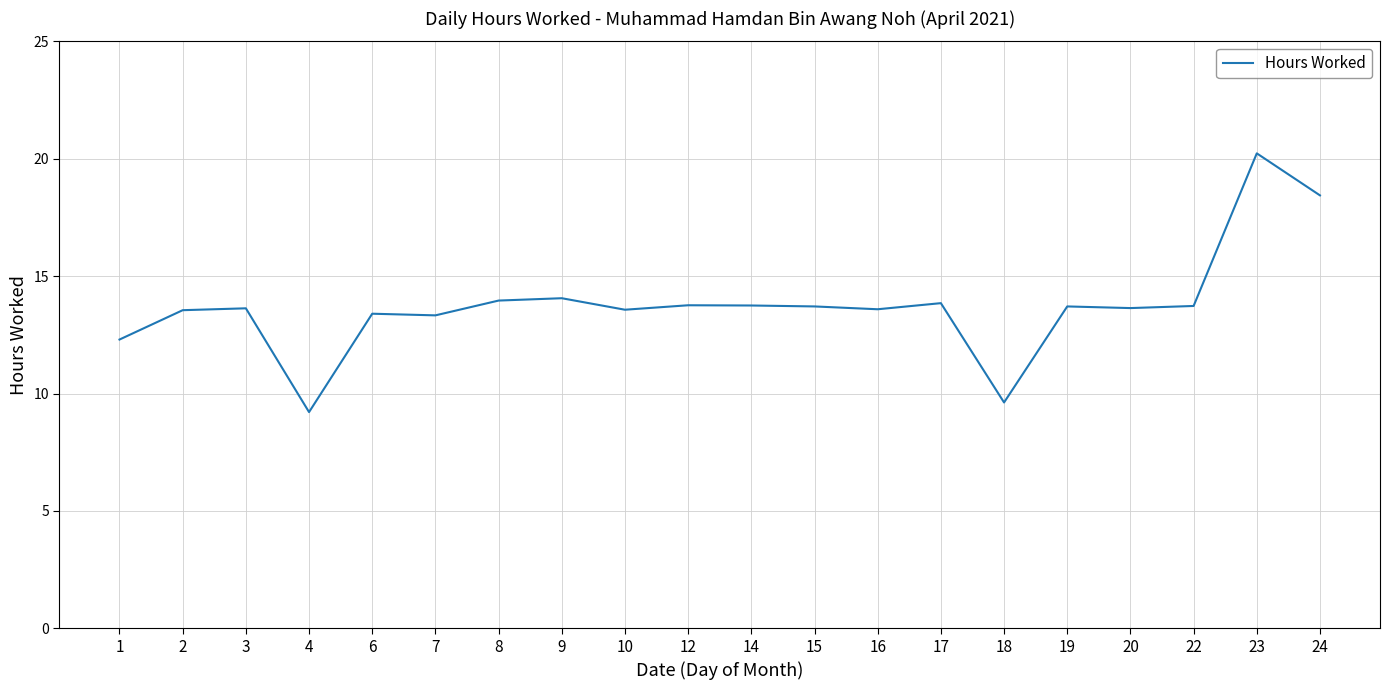

What is the difference between the maximum and minimum values?

11.0